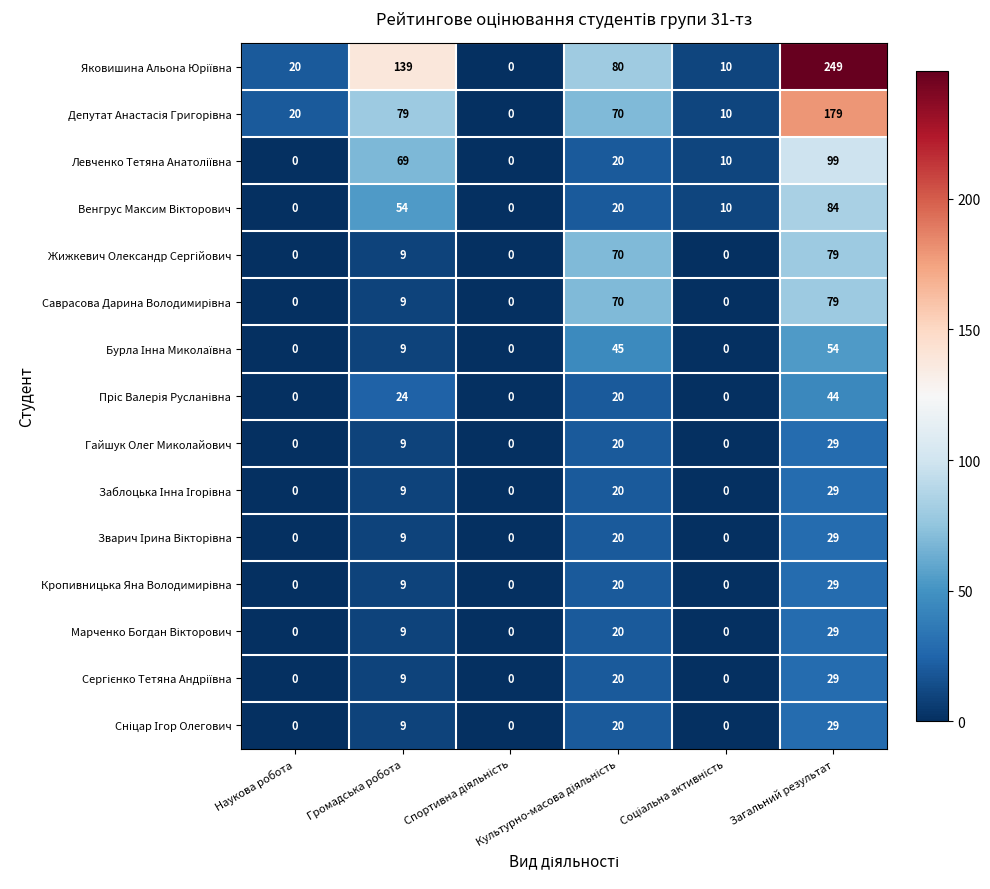

What is the maximum value shown in the chart?

249